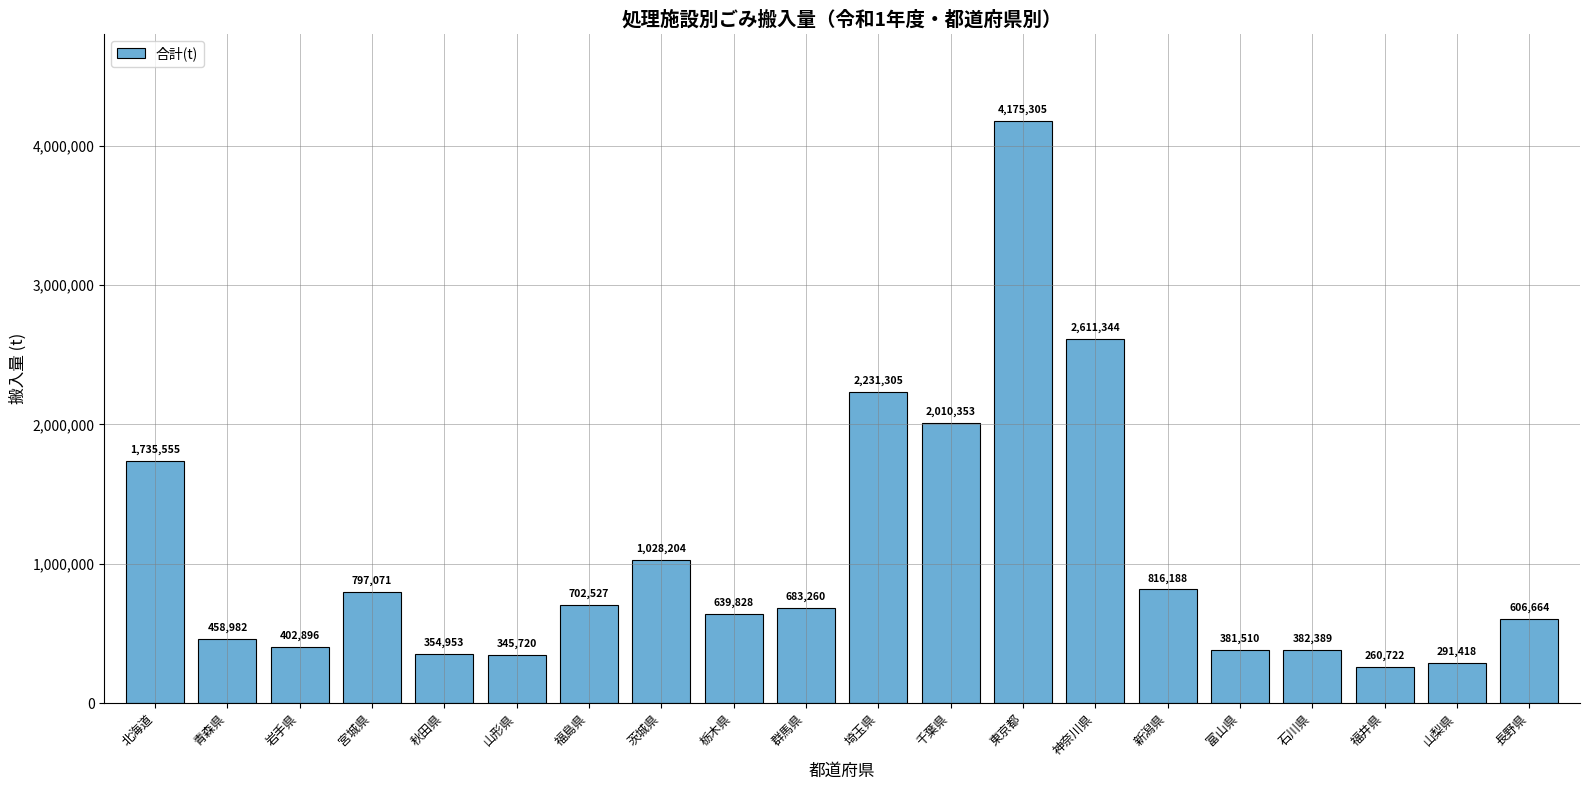

Is it true that the value at 青森県 is 458982?

True